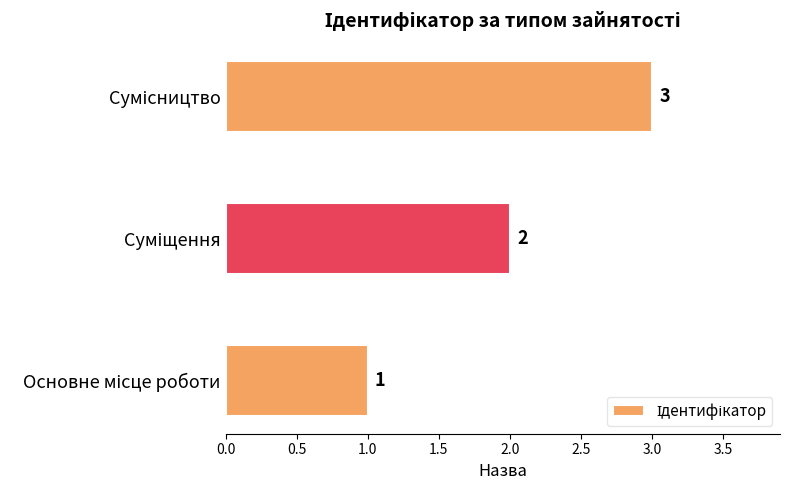

What is the greatest value displayed?

3